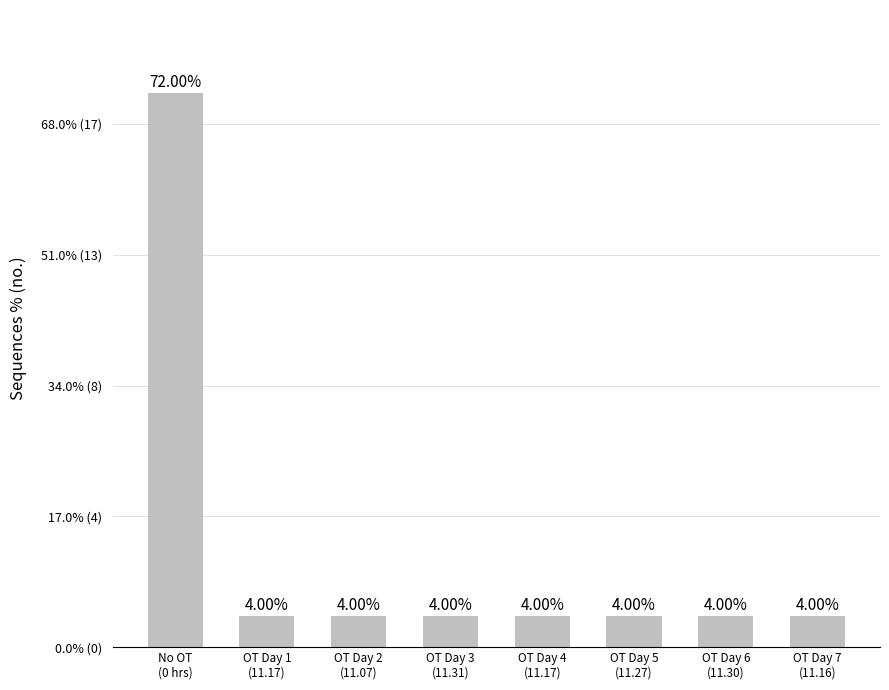

What is the label of the 8th bar from the left?

OT Day 7
(11.16)